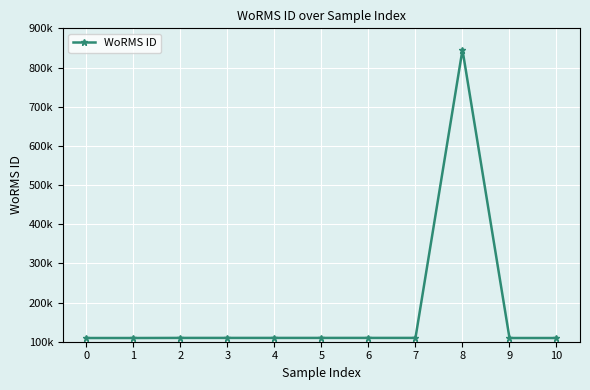

What is the difference between the second highest and minimum values?

272